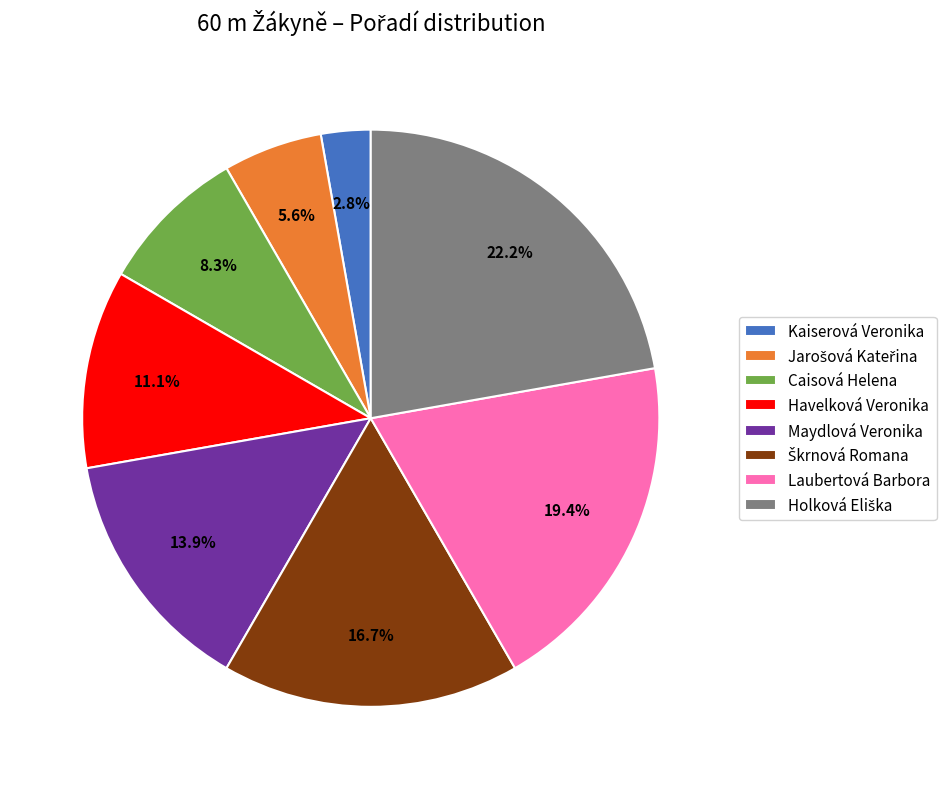

True or false: Laubertová Barbora accounts for 19% of the total.

True